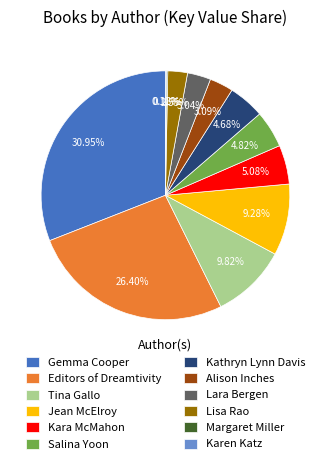

What percentage is the Editors of Dreamtivity slice, to the nearest percent?

26%